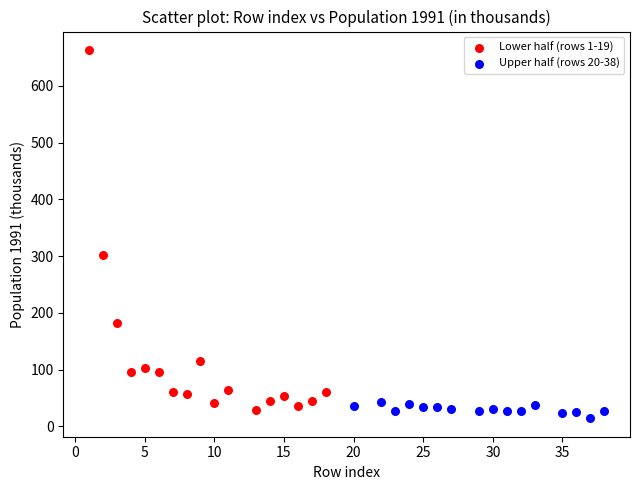

Which series reaches the maximum Y coordinate?

Lower half (rows 1-19)